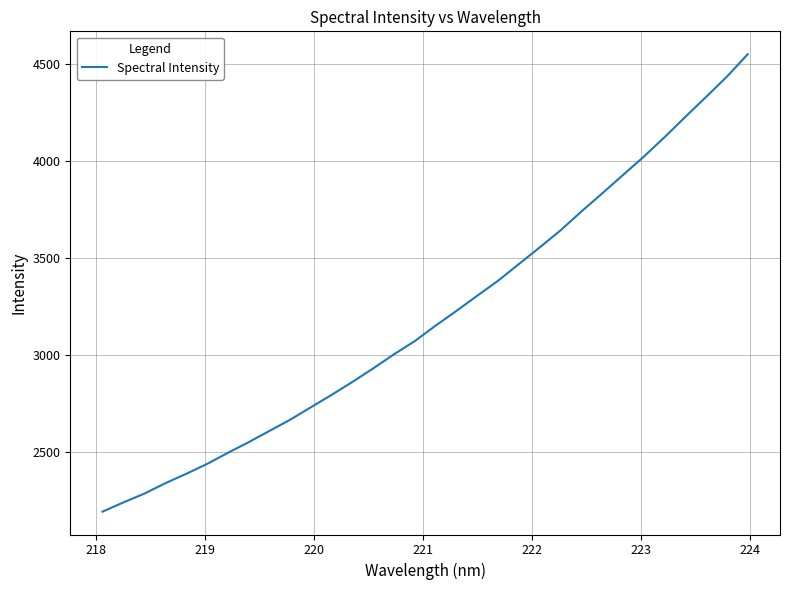

What is the minimum value shown in the chart?

2191.0